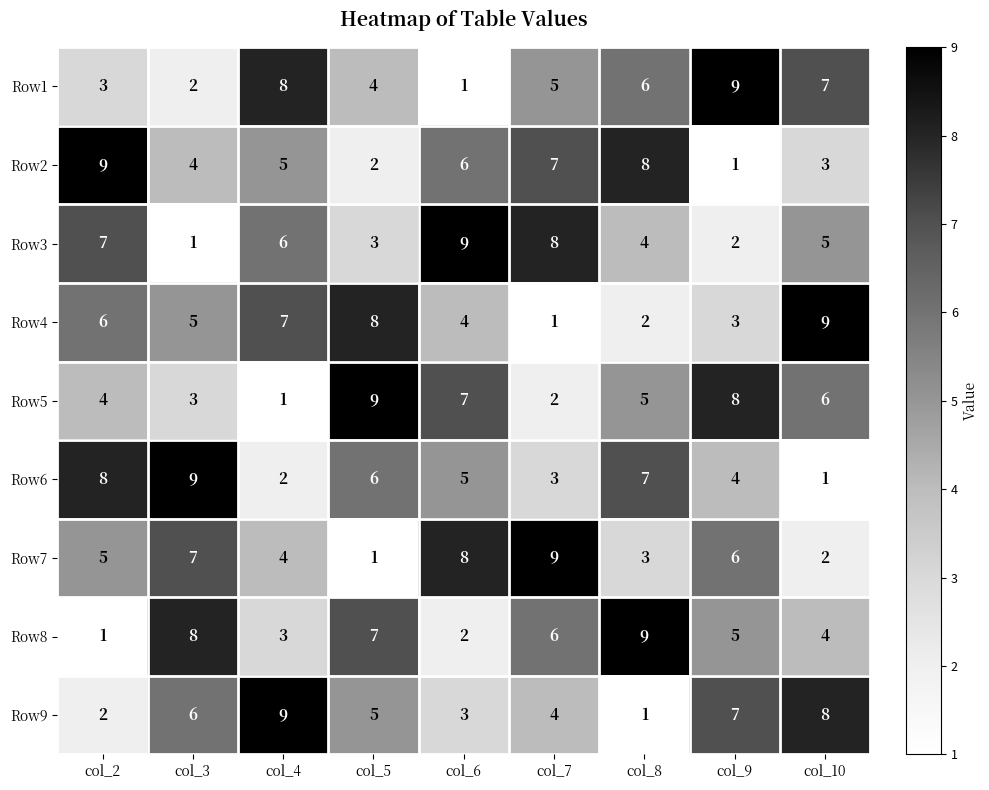

At how many categories does at least one series exceed 4?

9